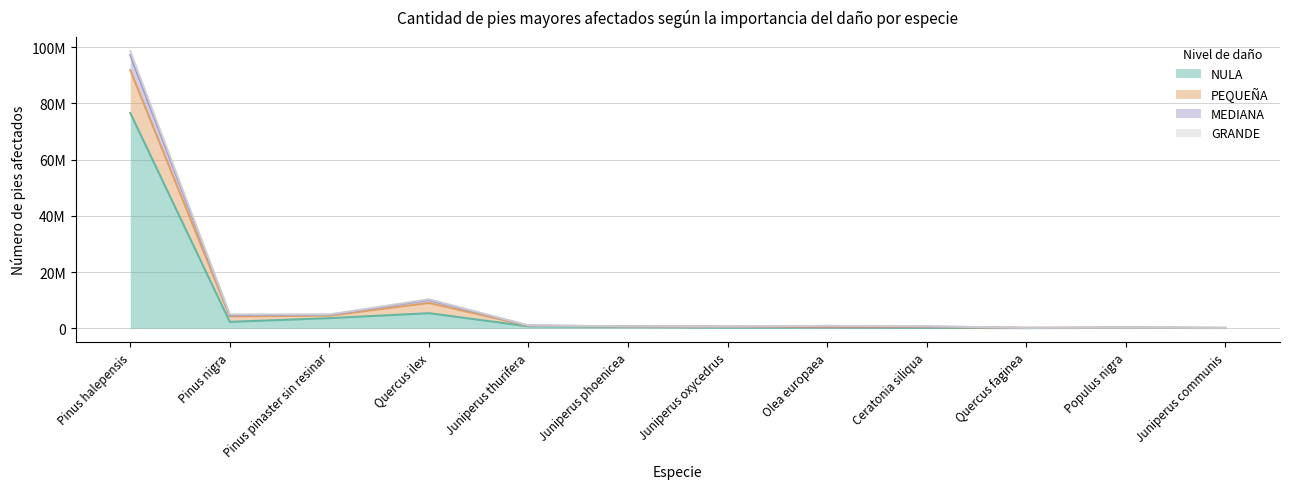

Which has a higher value, Quercus faginea or Juniperus communis?

Juniperus communis